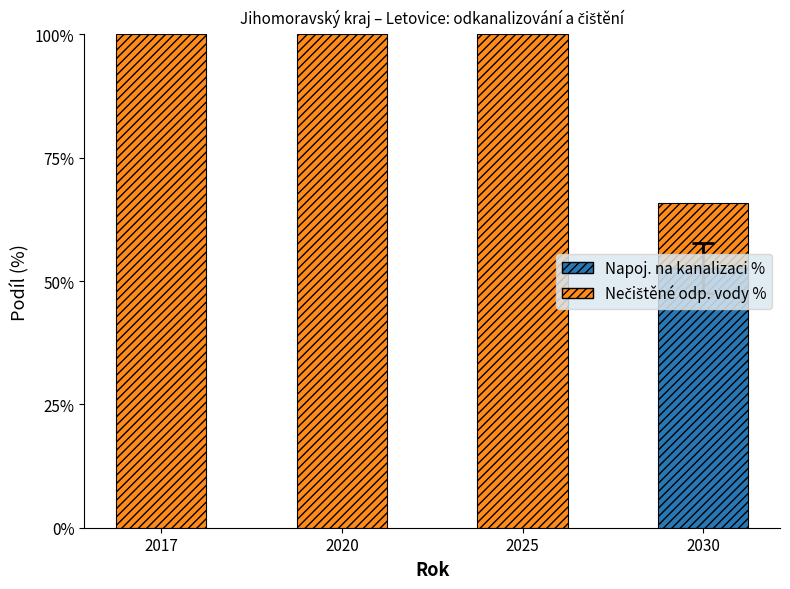

Are the bars horizontal?

No